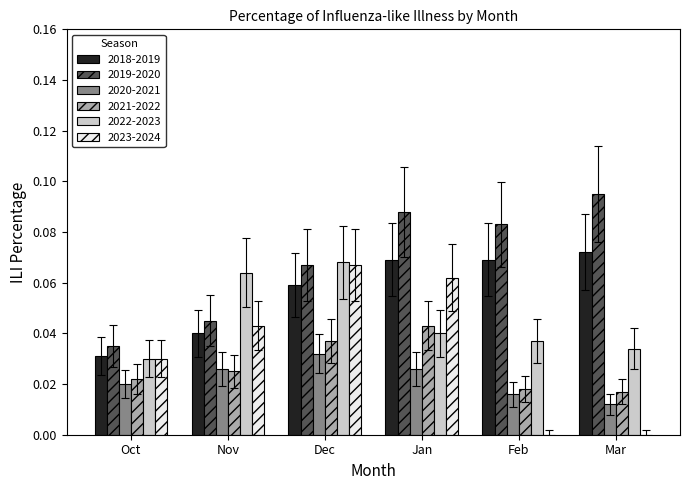

True or false: 2020-2021 has a value of 0.0 at Nov.

True